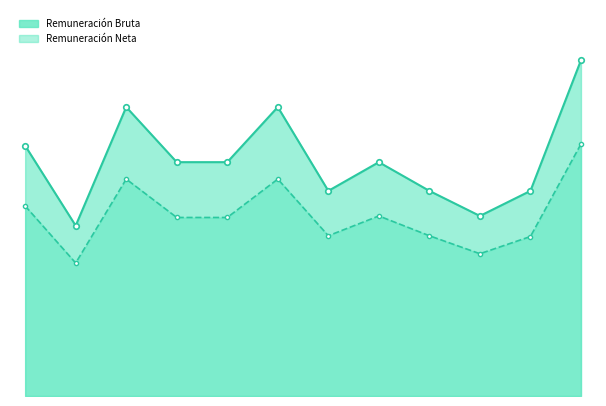

What is the difference between the maximum and minimum values in the Remuneración Bruta series?

16090.2